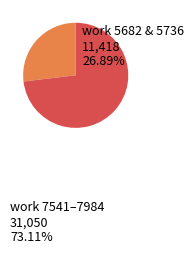

Is there a majority slice in this chart?

Yes